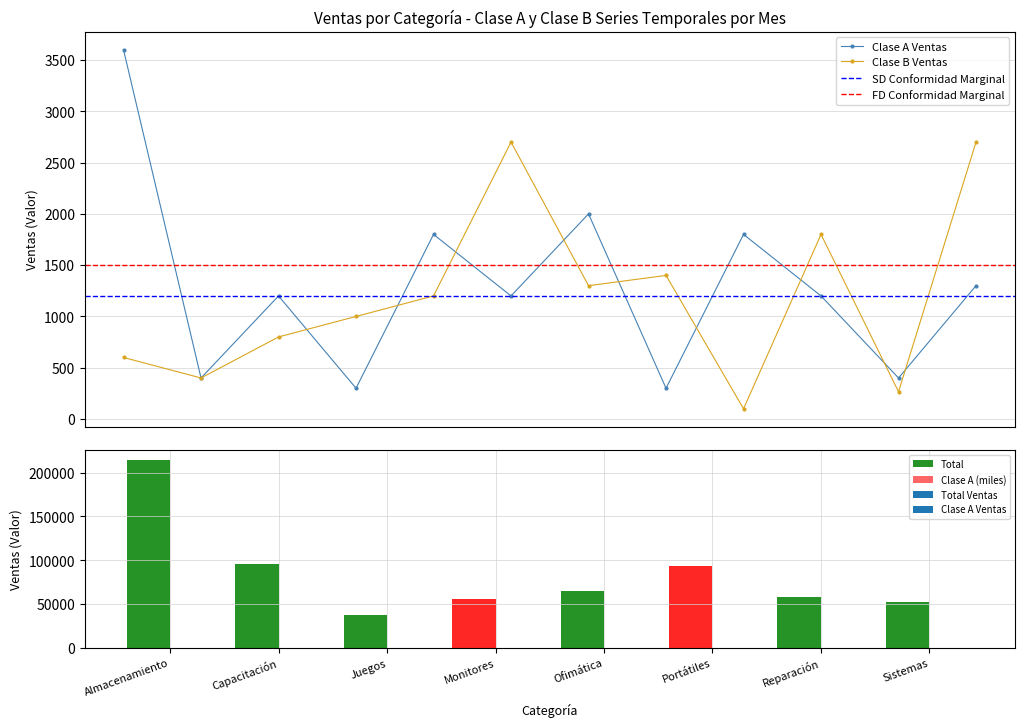

How many interior local peaks does the Clase B Ventas series have?

3